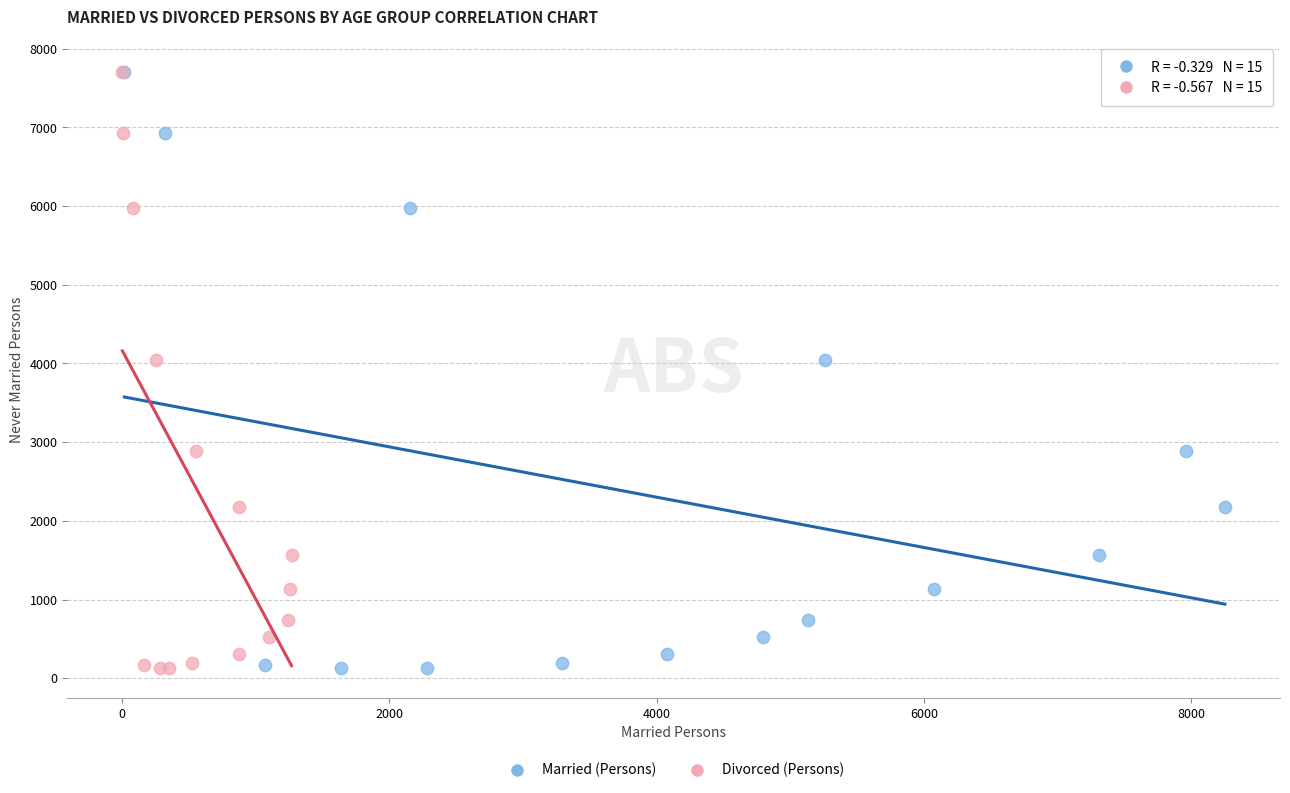

What are all the series names shown in the legend?

Married (Persons), Divorced (Persons)